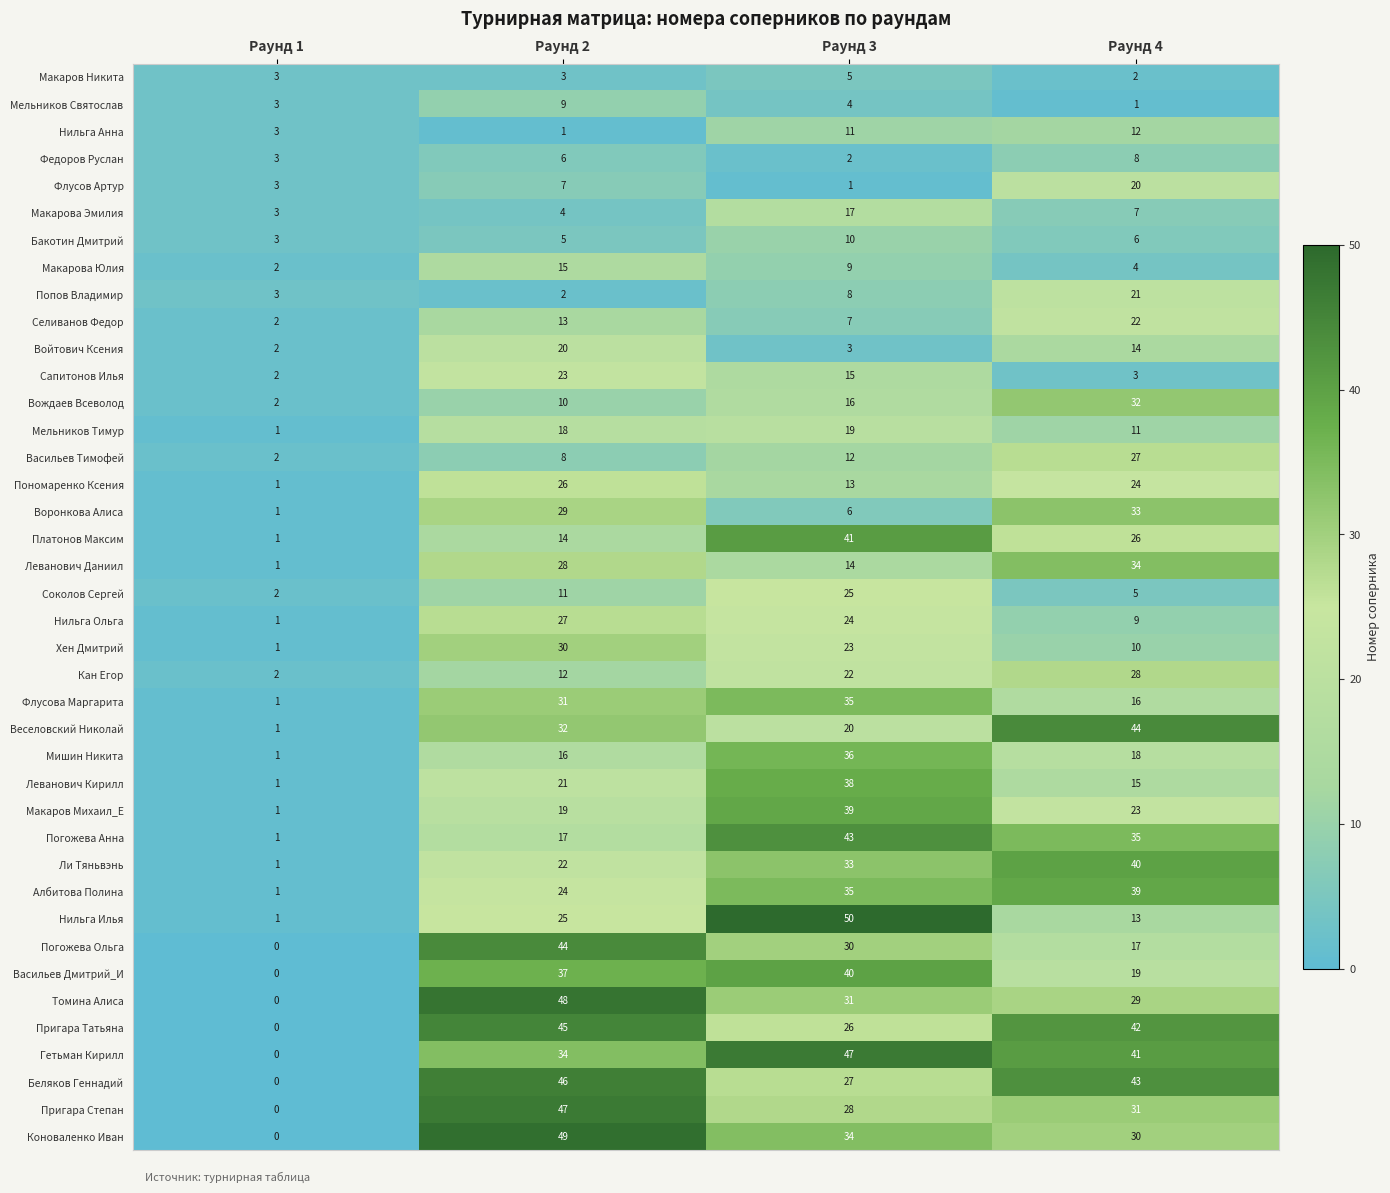

What is the sum of the Албитова Полина values at Раунд 2 and Раунд 1?

25